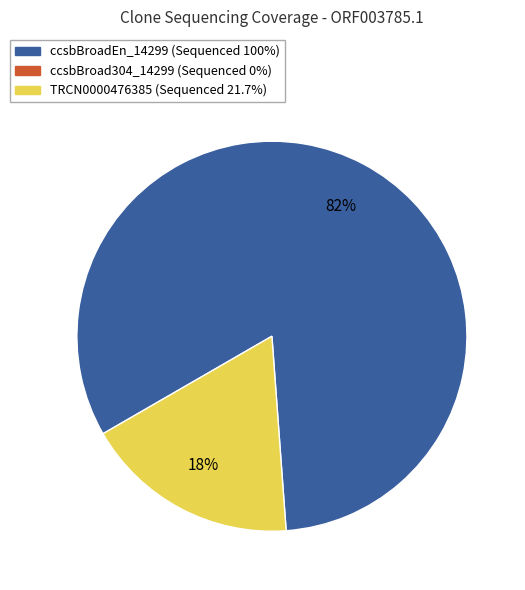

Is there any slice that represents more than half of the pie?

Yes